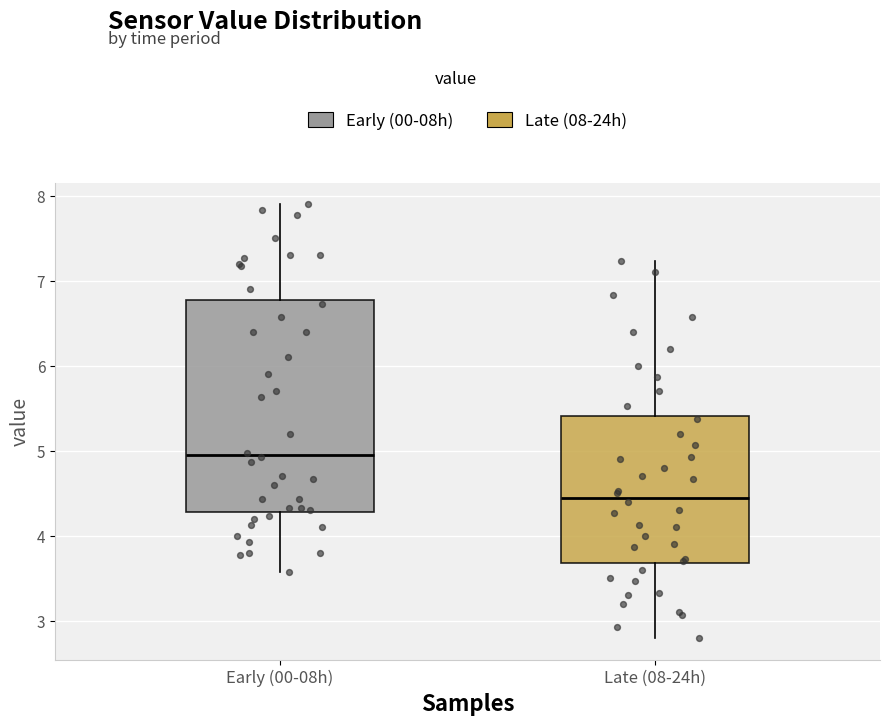

Reading left to right, transcribe this box plot: for each box, give where its median line is, the range the box spans, and where its two whiskers end, as read against the y-axis. The values are not printed on the chart, so give them approximately, as read against the axis.

Early (00-08h): median 5.0, box 4.3 to 6.8, whiskers 3.6 to 7.9
Late (08-24h): median 4.5, box 3.7 to 5.4, whiskers 2.8 to 7.2